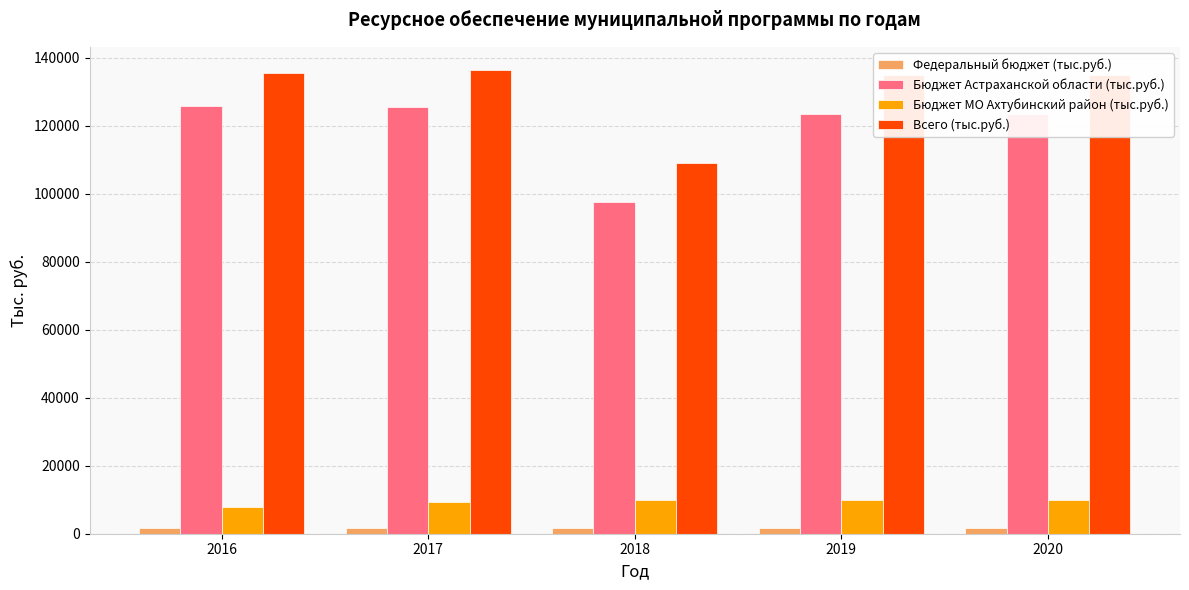

How many bars are there in total?

20